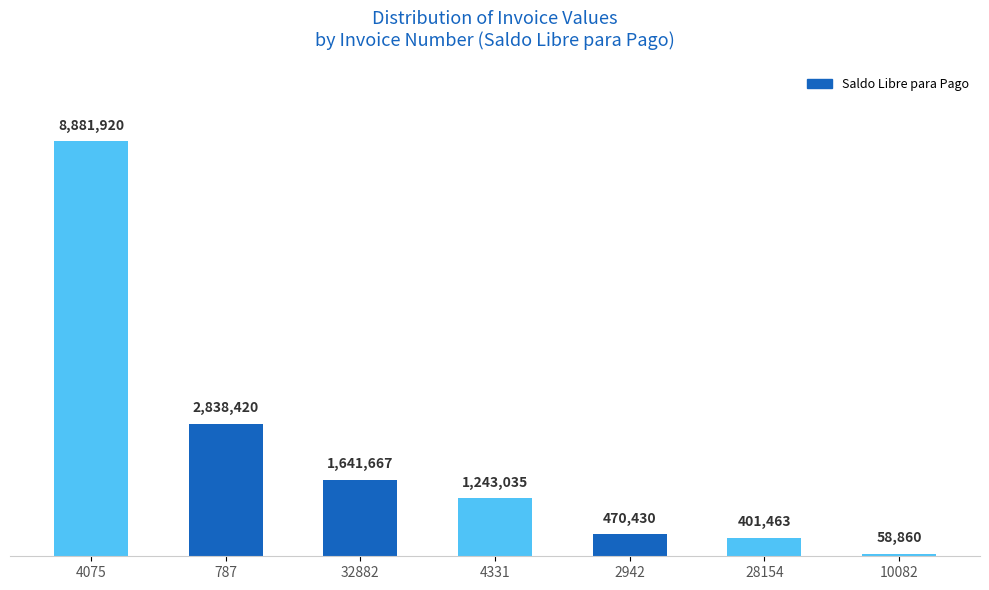

How many values are below 1243035?

3